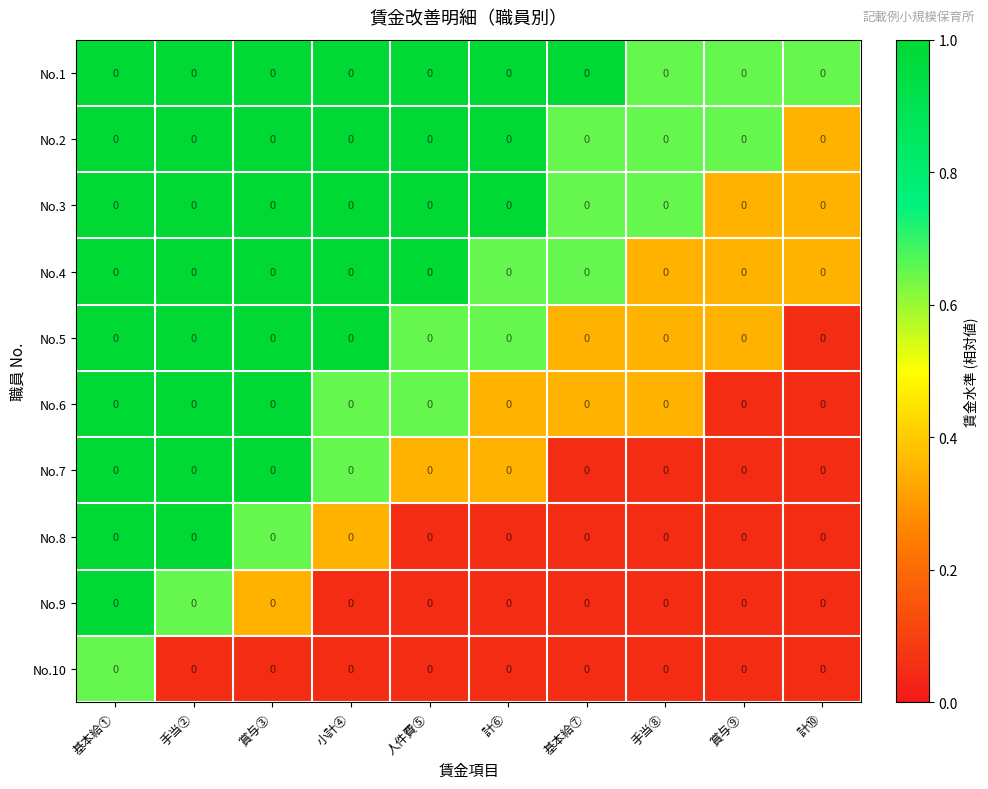

Rank the series at 手当⑧ from highest to lowest value.

No.1, No.2, No.3, No.4, No.5, No.6, No.7, No.8, No.9, No.10